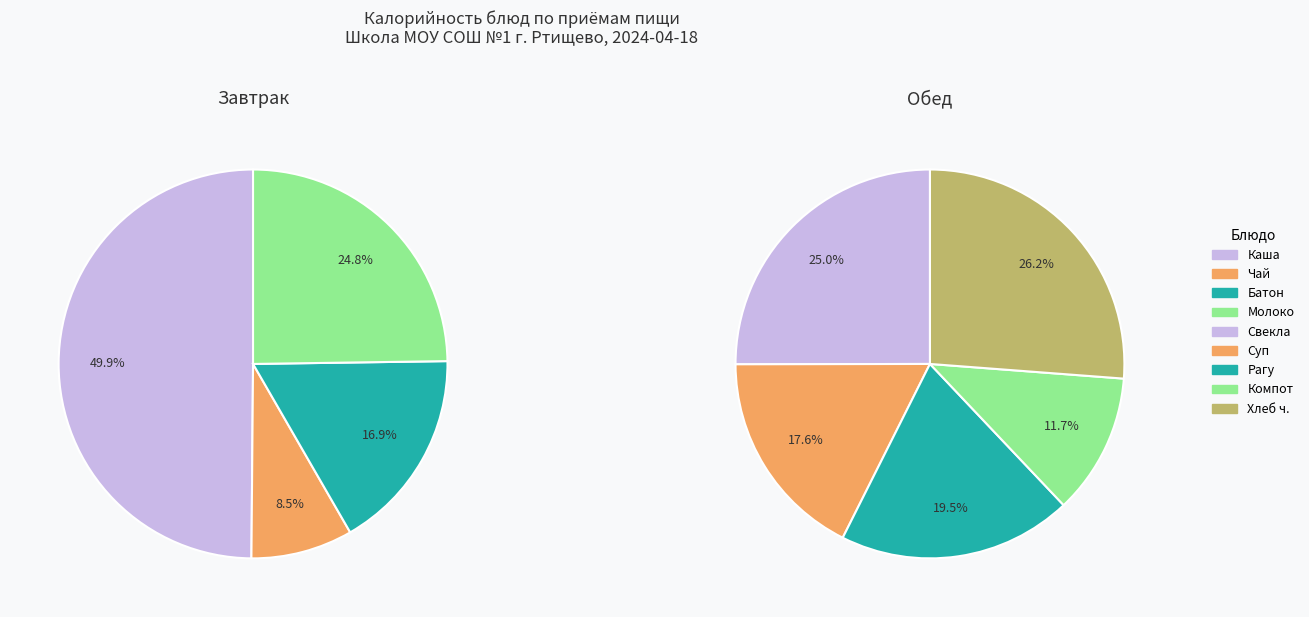

Approximately how many times larger is the value at Суп картофельный с бобовыми compared to Свекла отварная дольками?

0.7